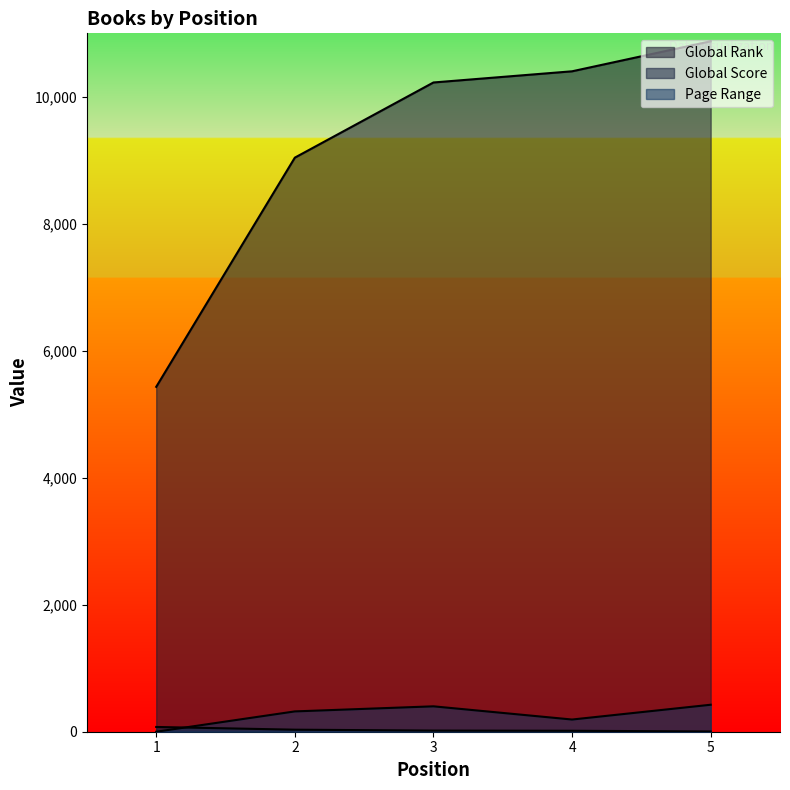

The Global Score series shows 19 at 2. True or false?

False